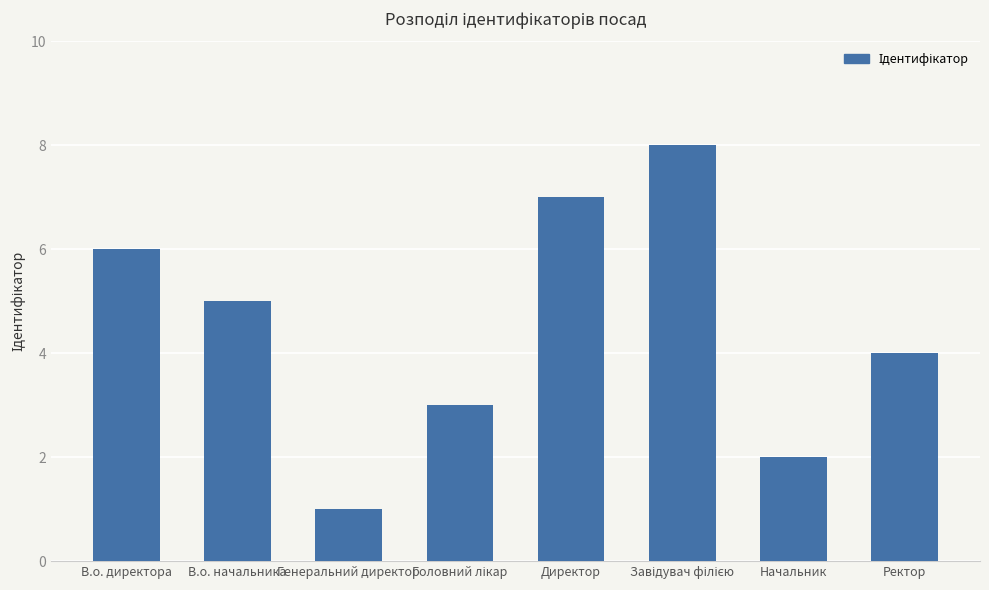

What is the label of the 8th bar from the left?

Ректор